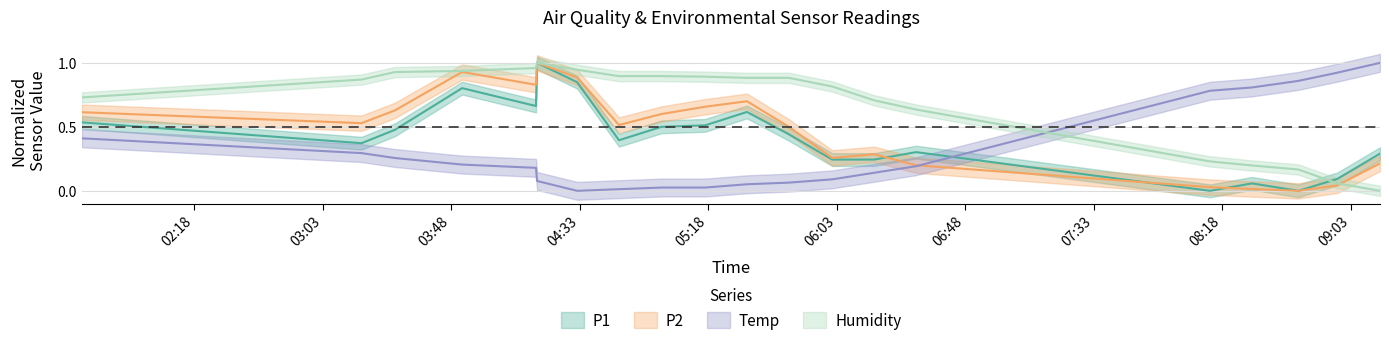

How many values in the Humidity series exceed 0?

19